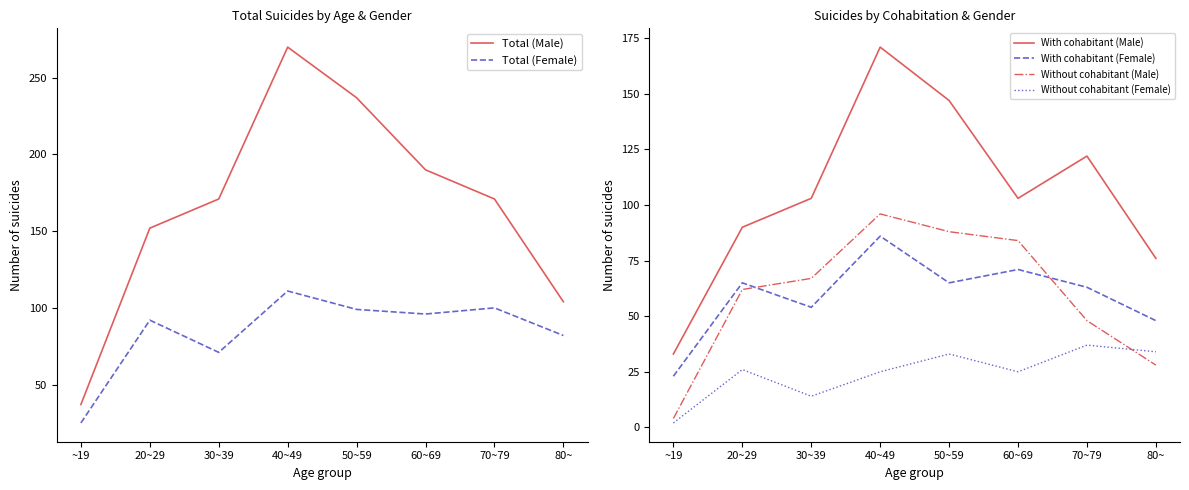

Reading left to right, what are all the values shown in this chart?

Total (Male): ~19=37	20~29=152	30~39=171	40~49=270	50~59=237	60~69=190	70~79=171	80~=104
Total (Female): ~19=25	20~29=92	30~39=71	40~49=111	50~59=99	60~69=96	70~79=100	80~=82
With cohabitant (Male): ~19=33	20~29=90	30~39=103	40~49=171	50~59=147	60~69=103	70~79=122	80~=76
With cohabitant (Female): ~19=23	20~29=65	30~39=54	40~49=86	50~59=65	60~69=71	70~79=63	80~=48
Without cohabitant (Male): ~19=4	20~29=62	30~39=67	40~49=96	50~59=88	60~69=84	70~79=48	80~=28
Without cohabitant (Female): ~19=2	20~29=26	30~39=14	40~49=25	50~59=33	60~69=25	70~79=37	80~=34